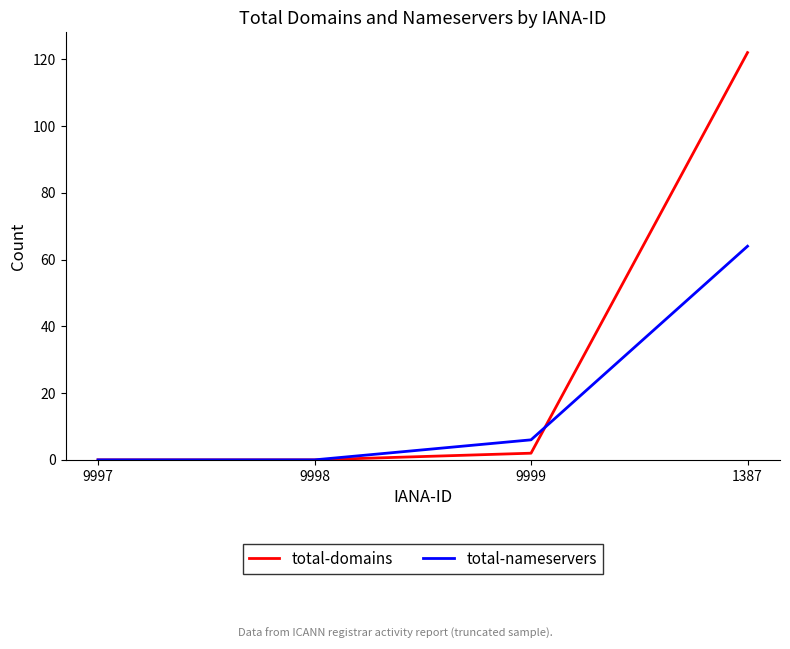

What position from the right is 9998?

3